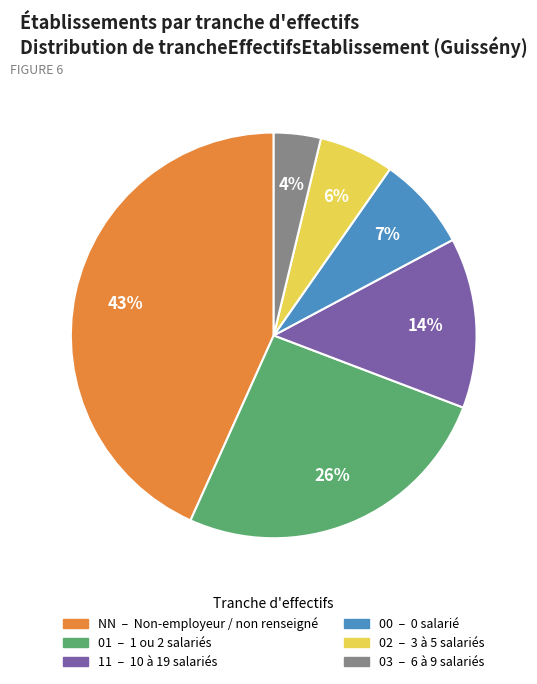

What percentage is the 01 slice, to the nearest percent?

26%